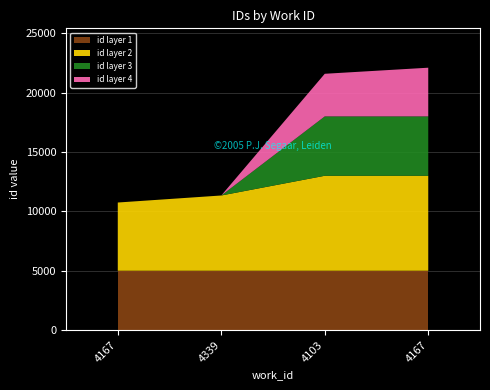

Reading right to left, transcribe all the data shown in this chart.

4167=22101	4103=21589	4339=11340	4167=10748